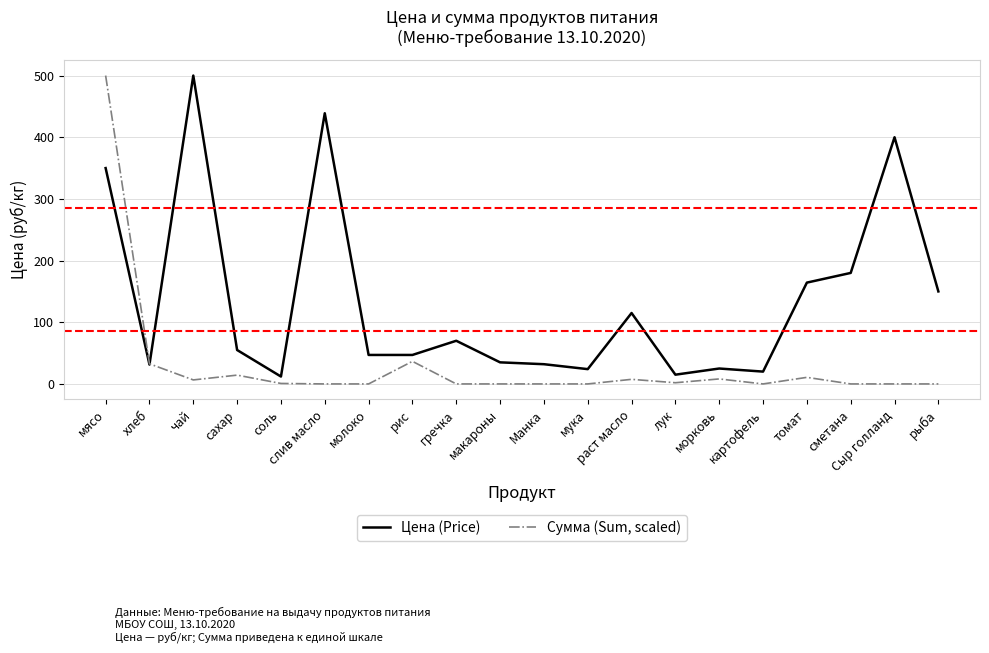

What position from the left is сметана?

18